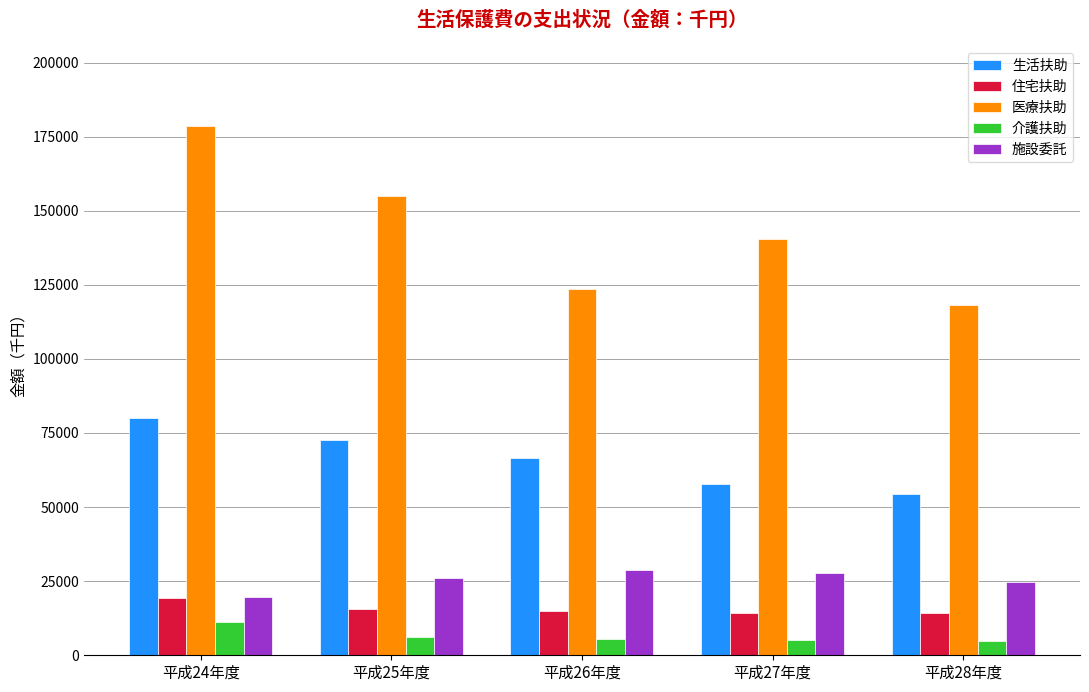

Count the number of categories in the chart.

5